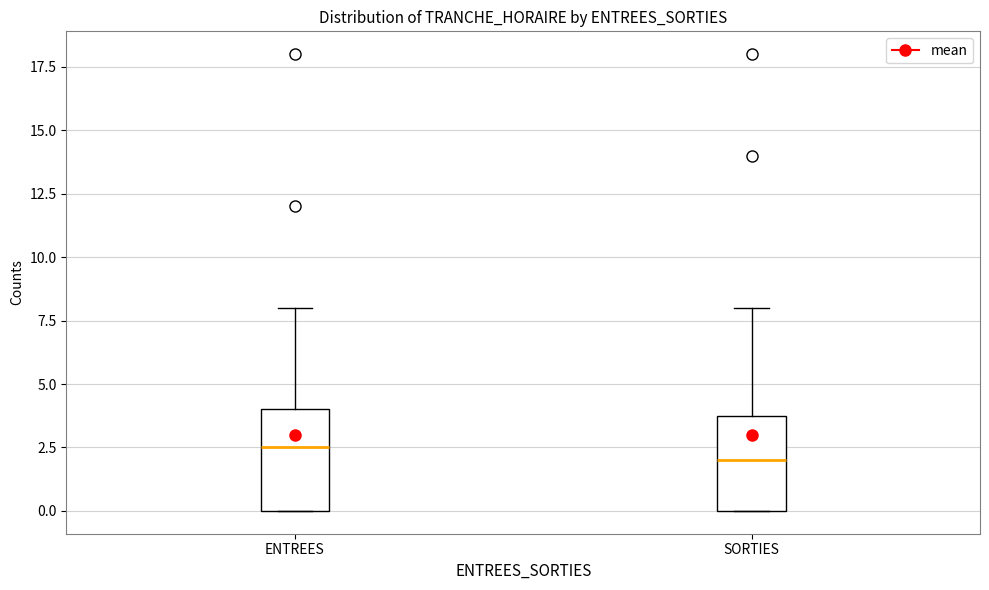

Where does the upper whisker of the box for ENTREES end on the y-axis? The values are not printed on the chart, so give them approximately, as read against the axis.

8.0